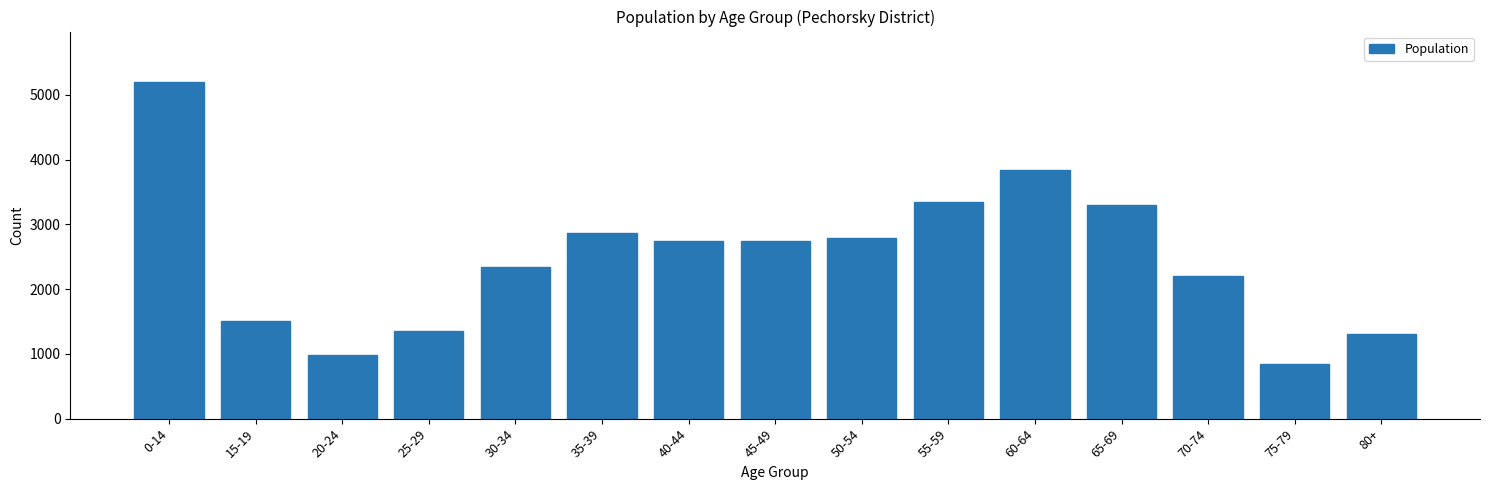

What is the approximate value at 55-59?

3341